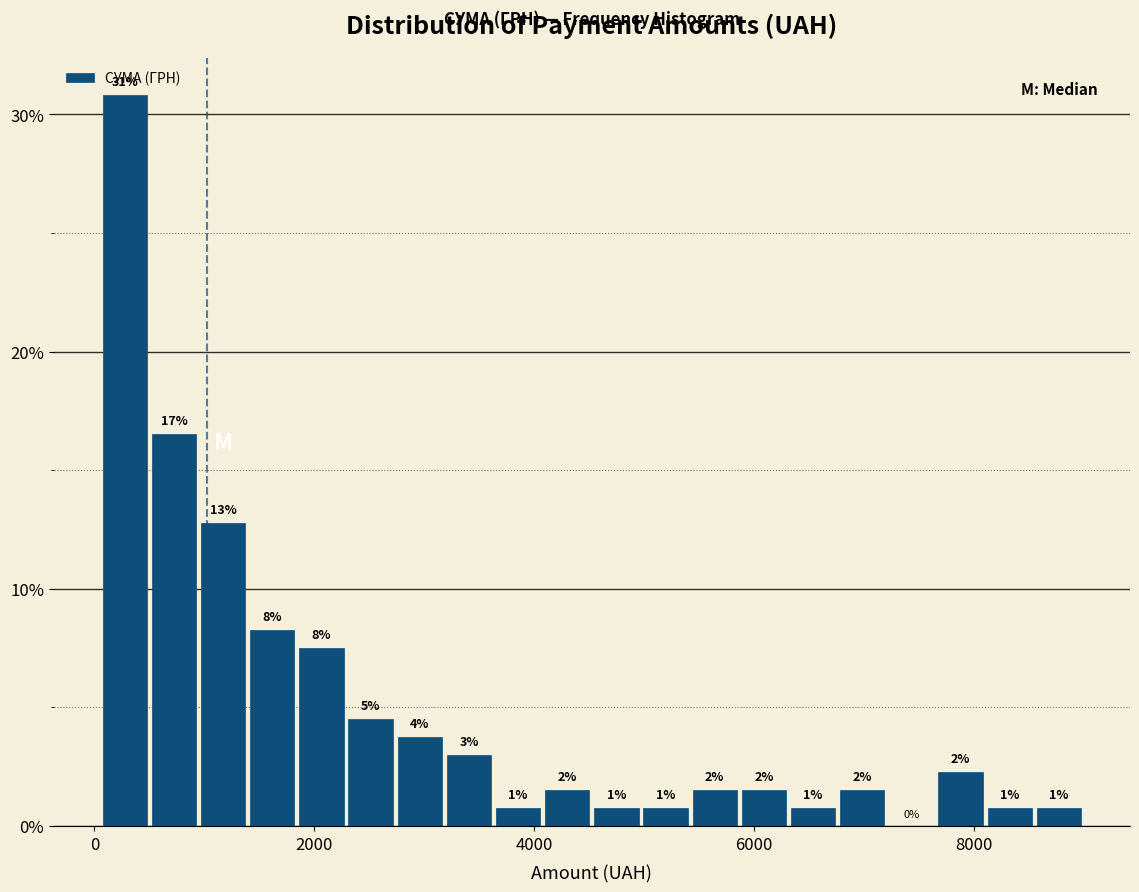

Read against the x-axis, roughly where is the centre of the tallest bar?

200